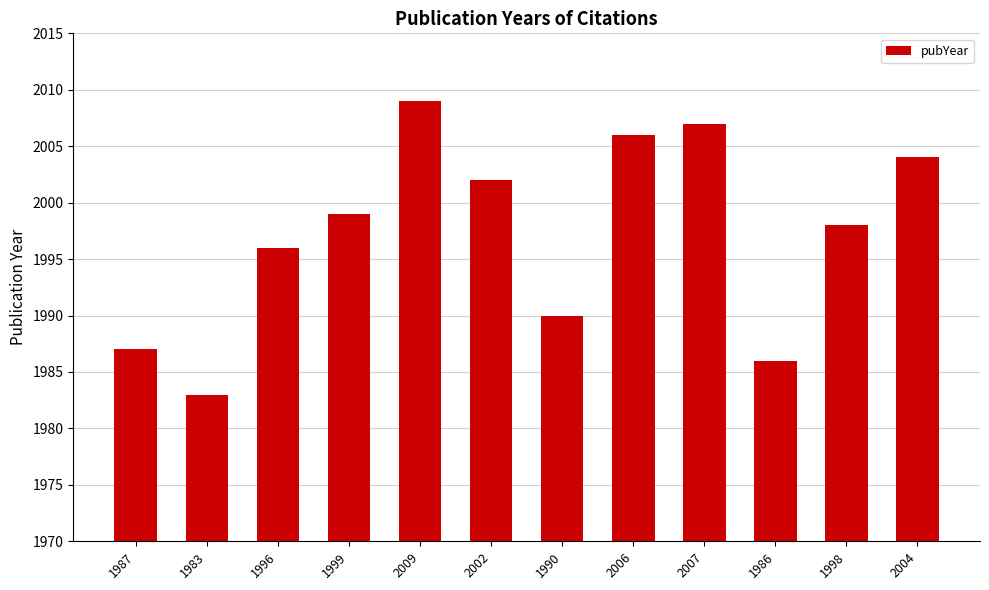

Is it true that the value at 1987 is 600?

False